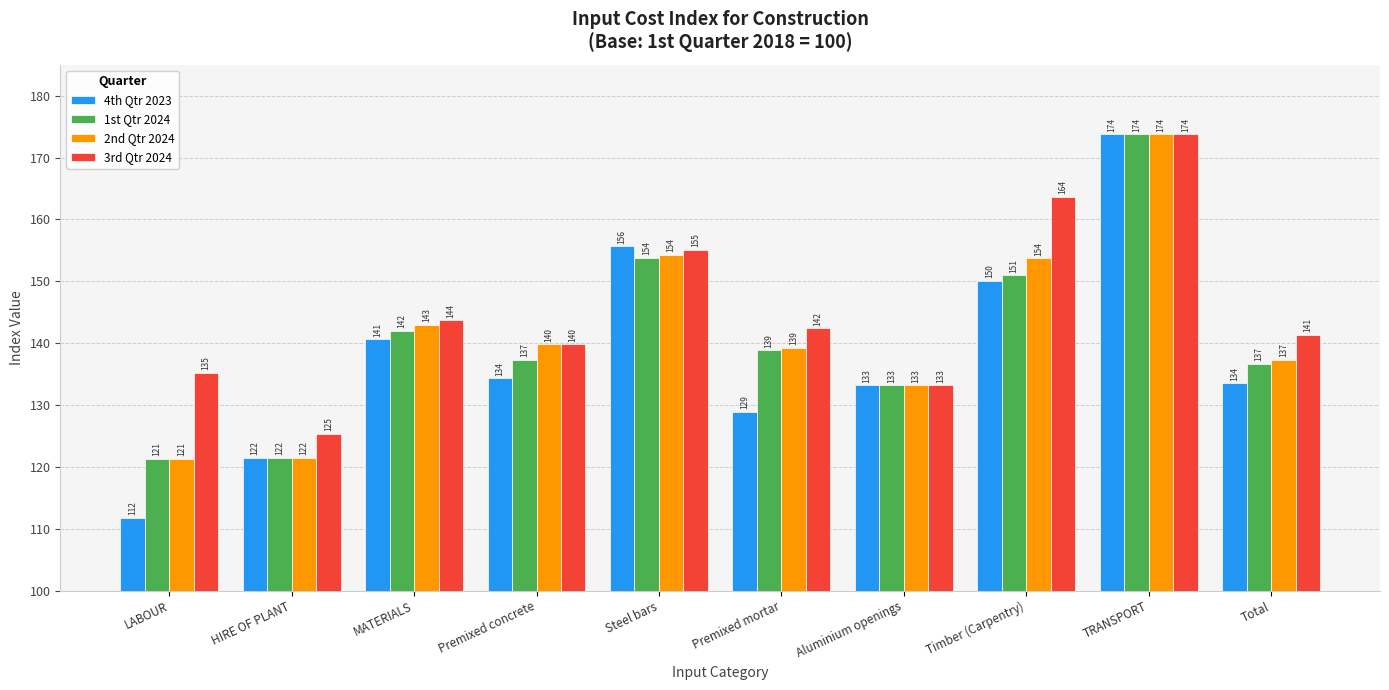

What position from the left is Timber (Carpentry)?

8